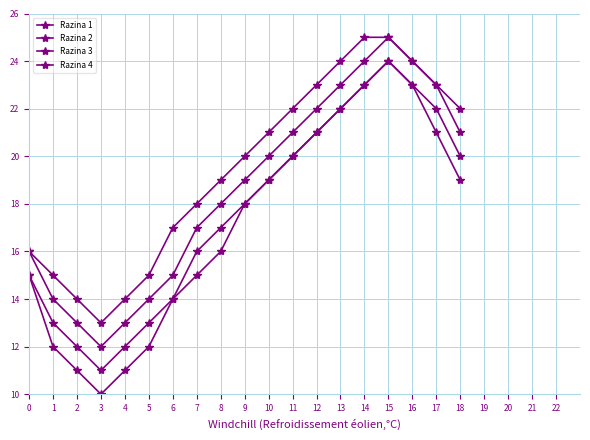

What is the value of the Razina 3 point at the 9th from the left?

16